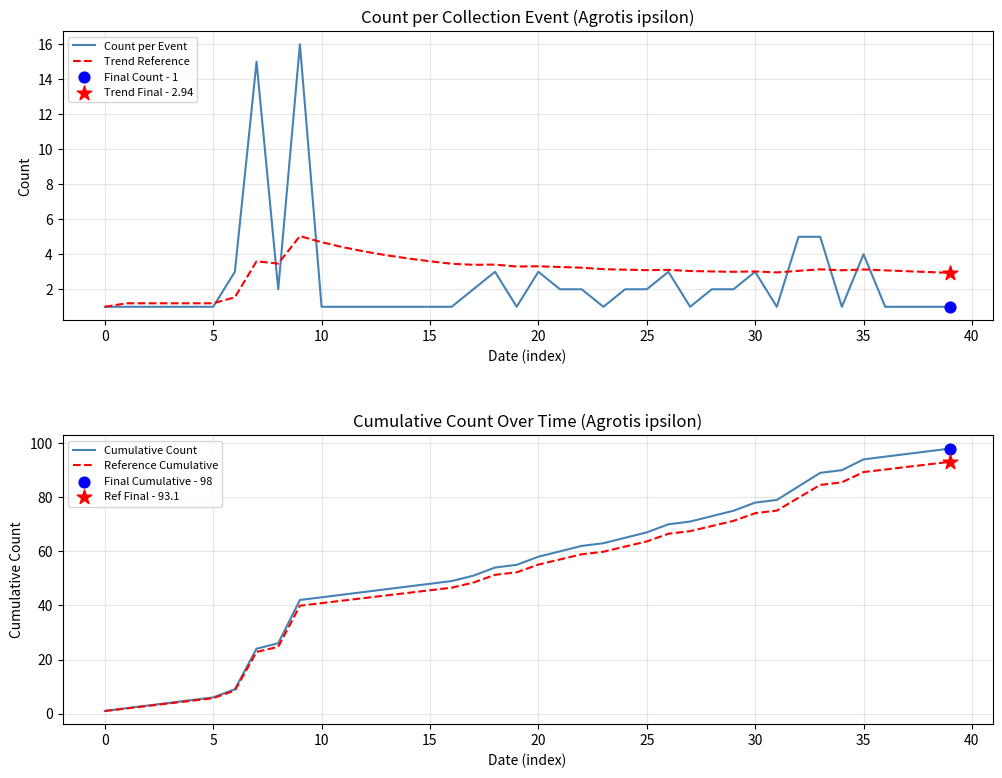

Which series contains the lowest Y value?

Reference Cumulative